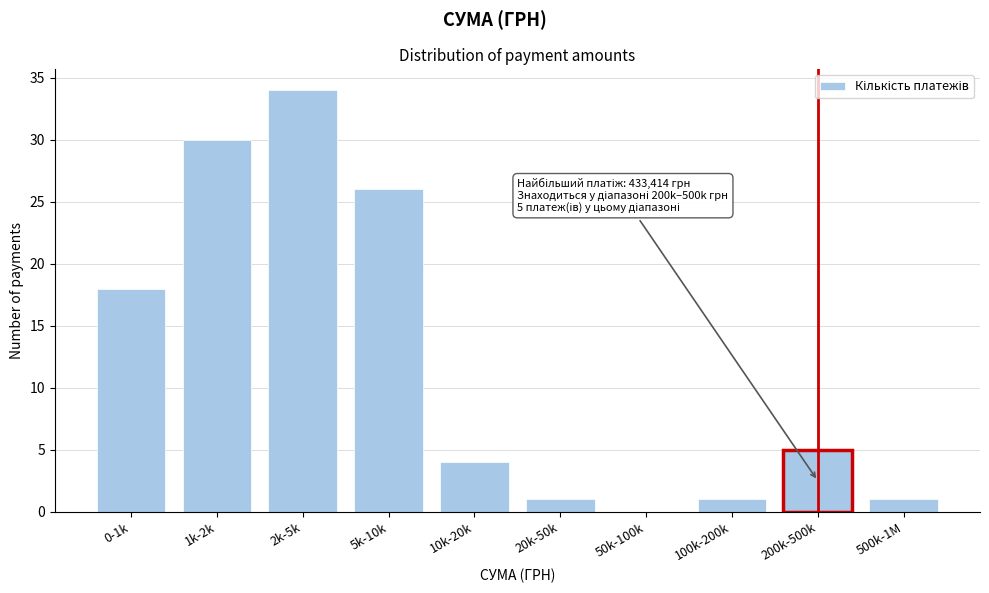

Reading left to right, extract all data points from this chart.

0-1k=18	1k-2k=30	2k-5k=34	5k-10k=26	10k-20k=4	20k-50k=1	50k-100k=0	100k-200k=1	200k-500k=5	500k-1M=1